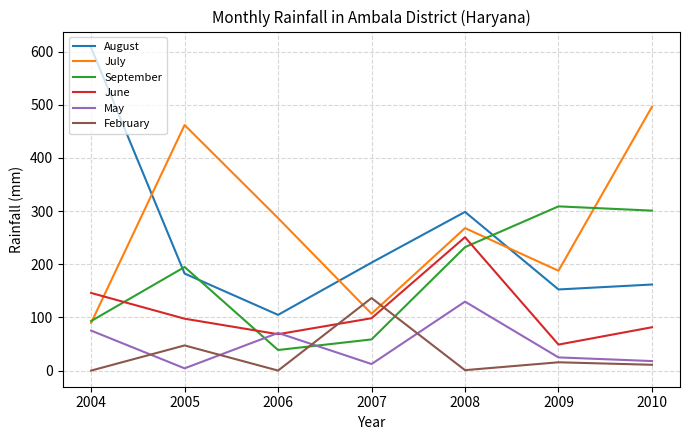

The July series shows 89.7 at 2004. True or false?

True